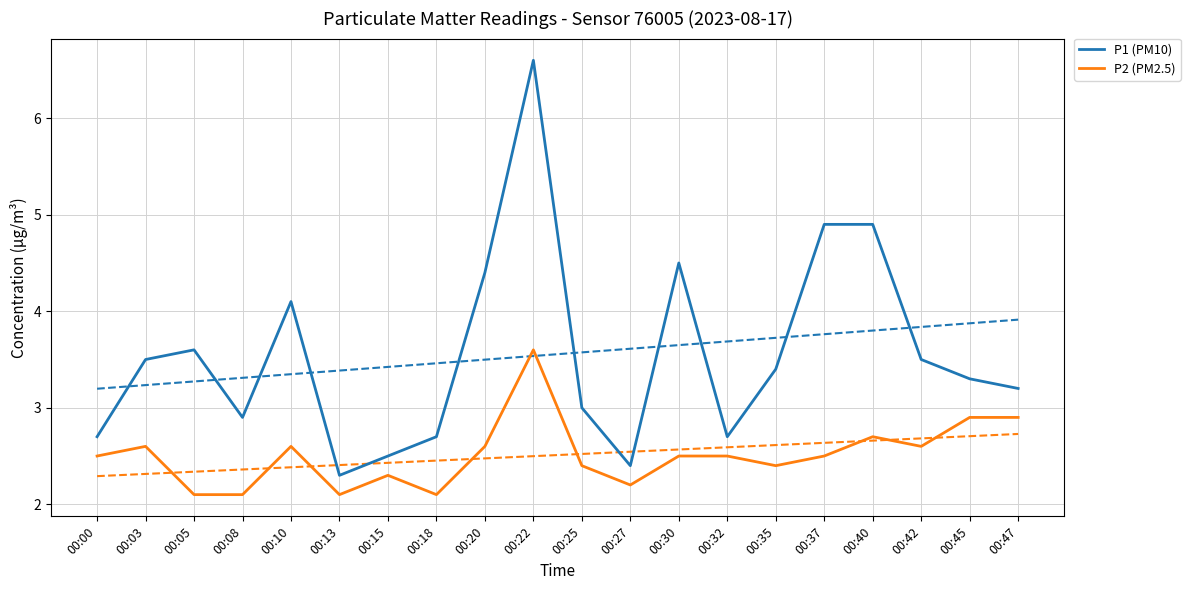

What is the smallest value displayed?

2.1